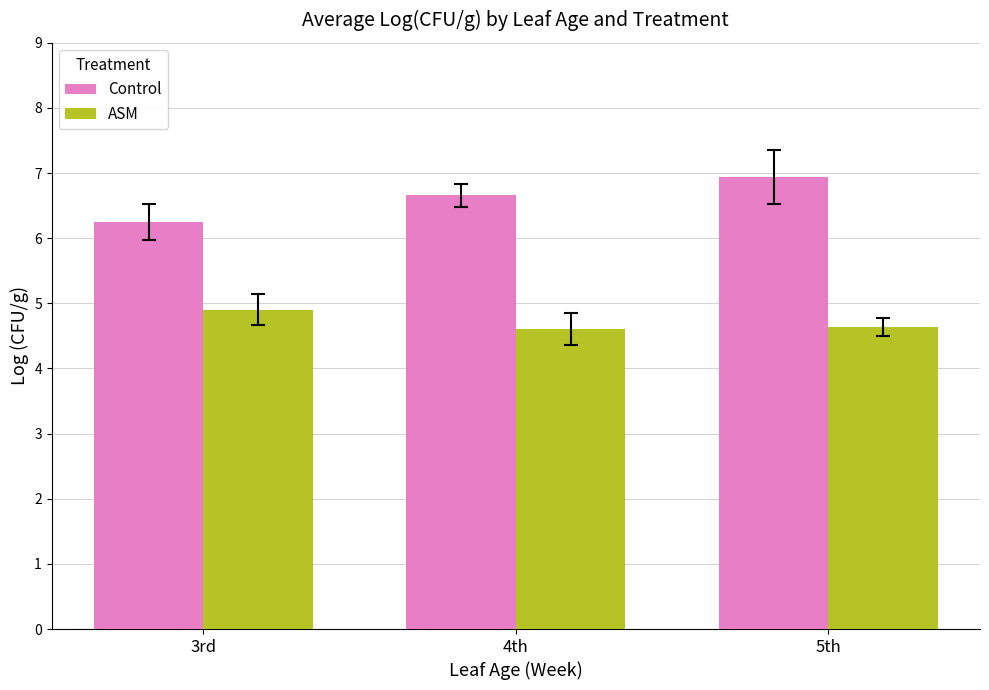

What is the label of the 2nd bar from the left?

4th